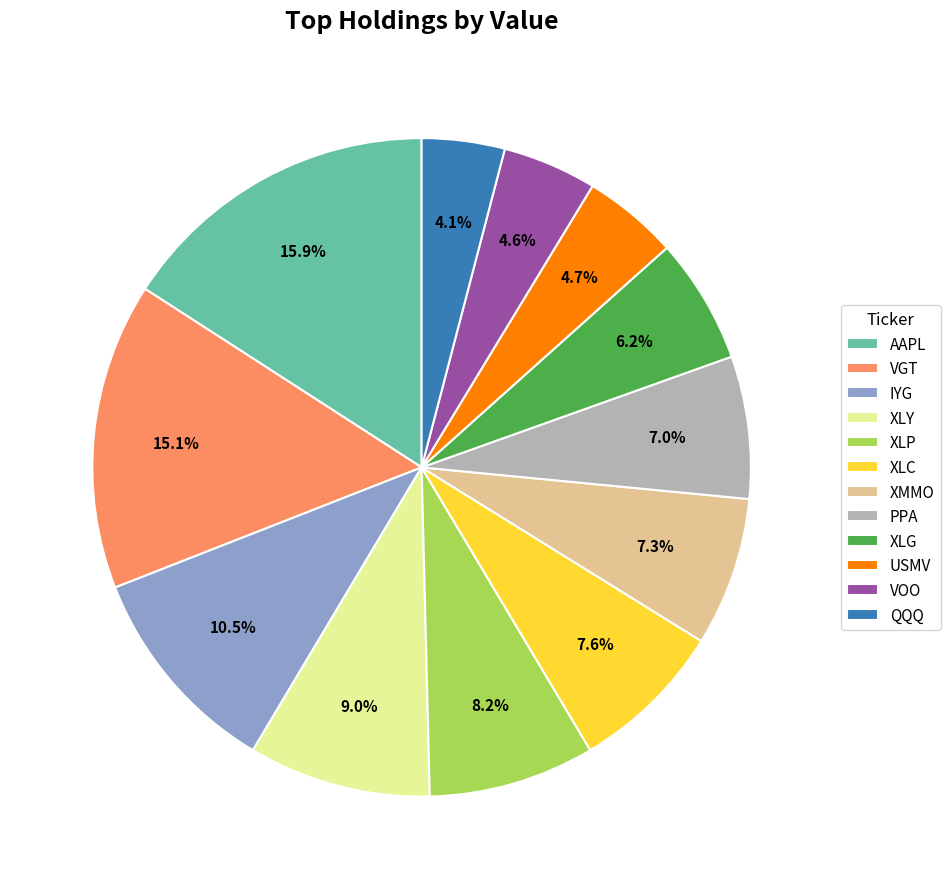

Is it true that VGT is 15% of the pie?

True